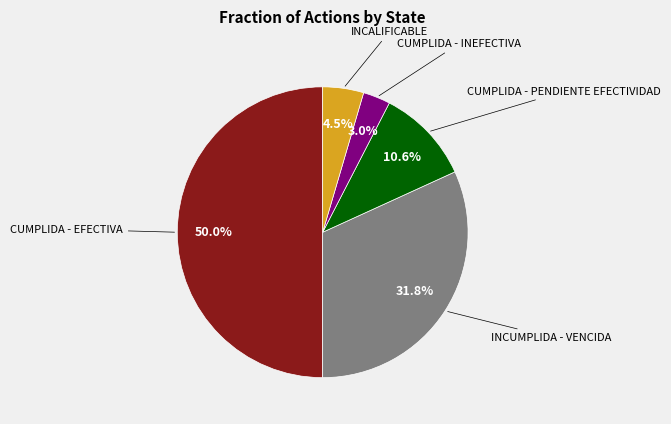

What percentage is the CUMPLIDA - PENDIENTE EFECTIVIDAD slice, to the nearest percent?

11%